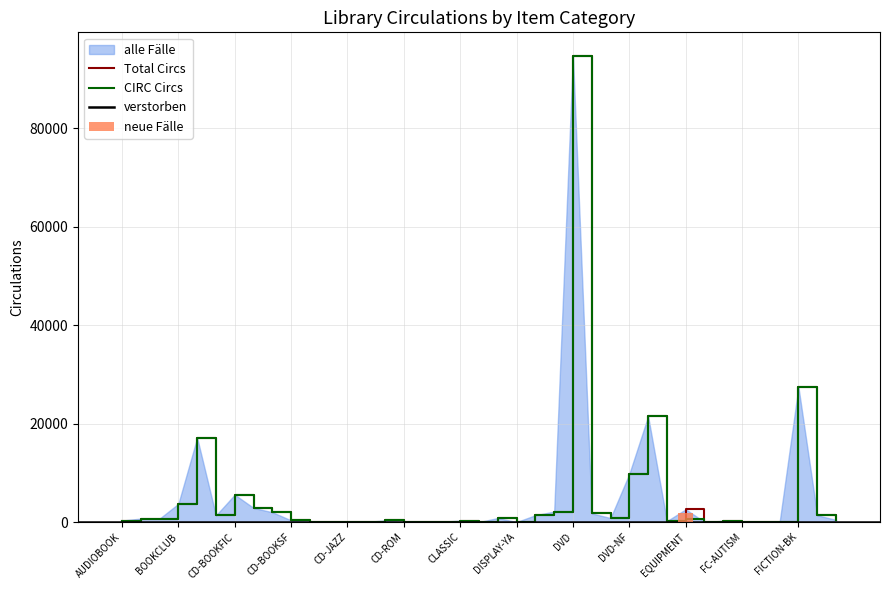

Reading left to right, extract all data points from this chart.

Total: 323	713	709	3715	17110	1359	5567	2881	2003	354	84	19	33	35	353	1	66	74	298	7	823	17	1398	2141	94696	1756	829	9795	21480	200	2593	27	272	13	20	54	27413	1392	448
CIRC: 323	713	709	3715	17109	1359	5567	2881	2003	354	84	19	33	35	353	1	66	74	298	7	823	17	1398	2141	94696	1756	829	9795	21480	200	647	27	272	13	20	54	27413	1392	448